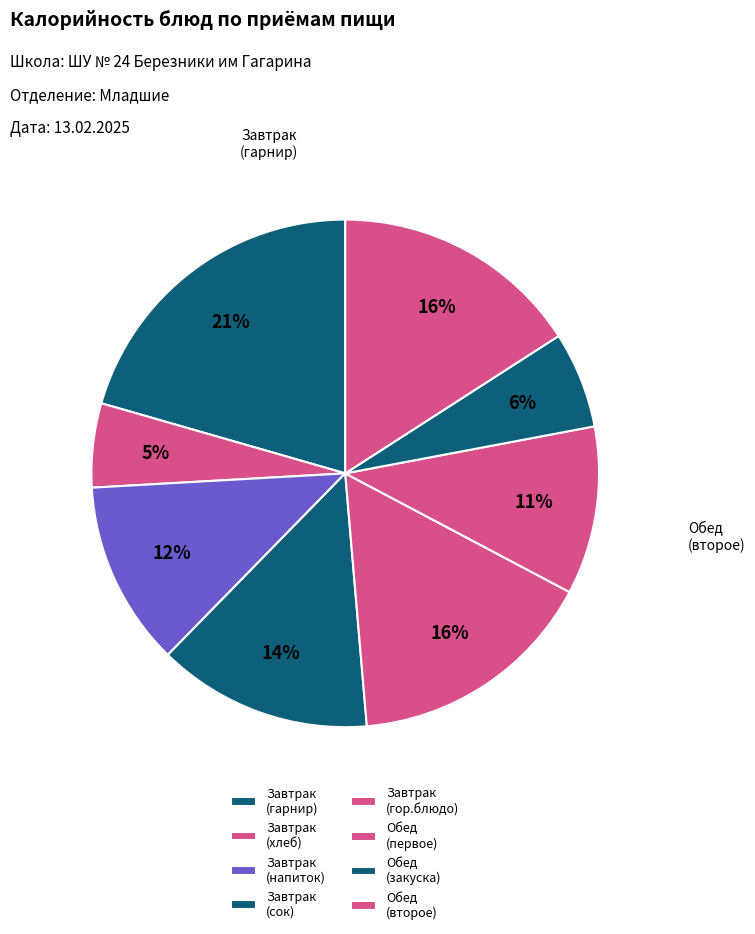

How many segments does this pie chart have?

8